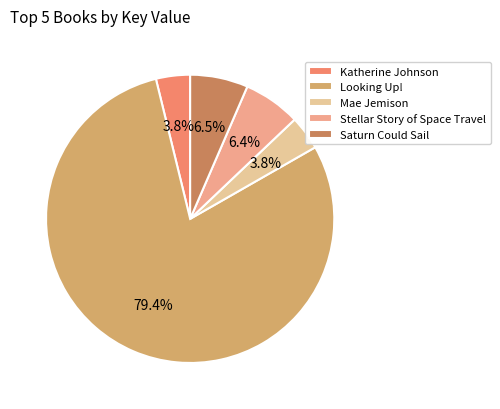

To the nearest percent, what percentage of the pie is Mae Jemison?

4%